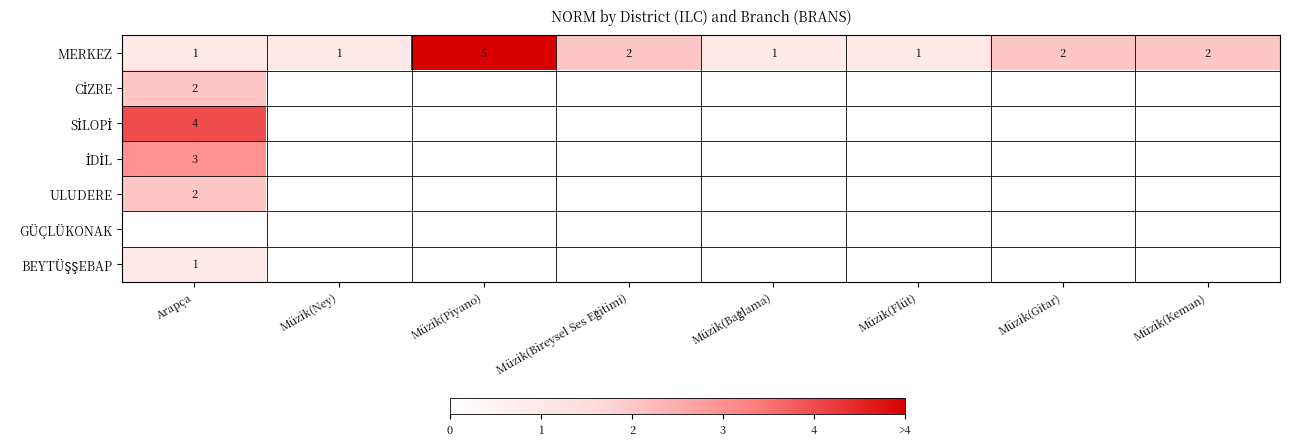

Is the value of MERKEZ at Müzik(Piyano) greater than the value of SİLOPİ at Müzik(Piyano)?

Yes